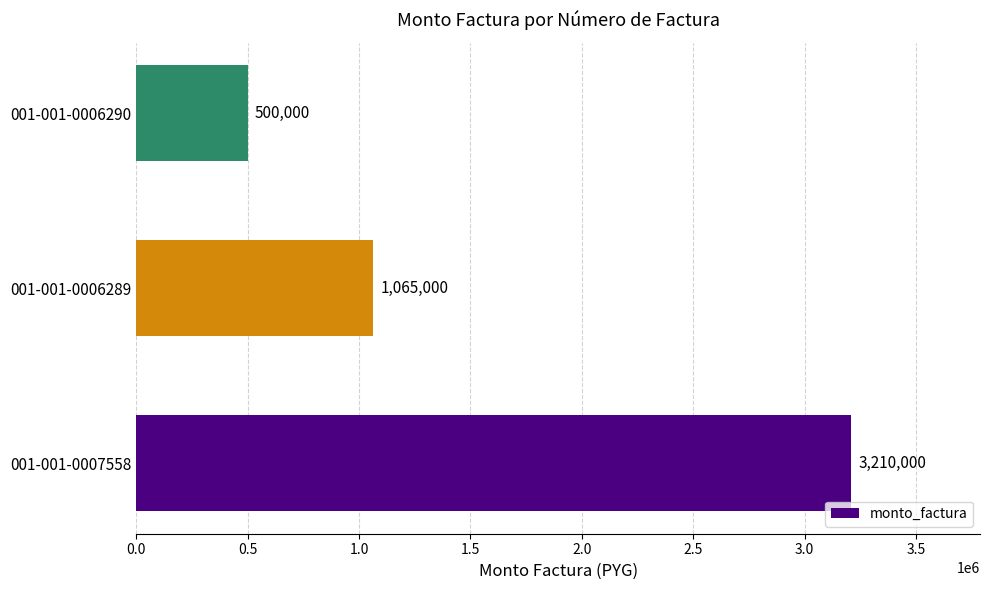

The chart shows a value of 1065000 at 001-001-0006289. True or false?

True